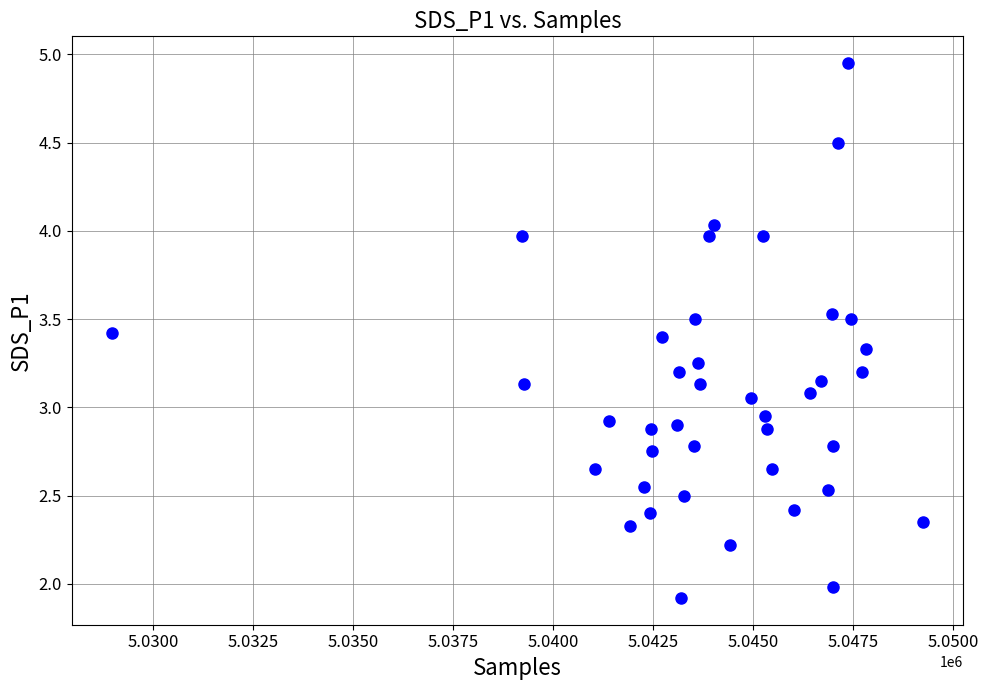

What is the range of X values (max minus min)?

20268.0